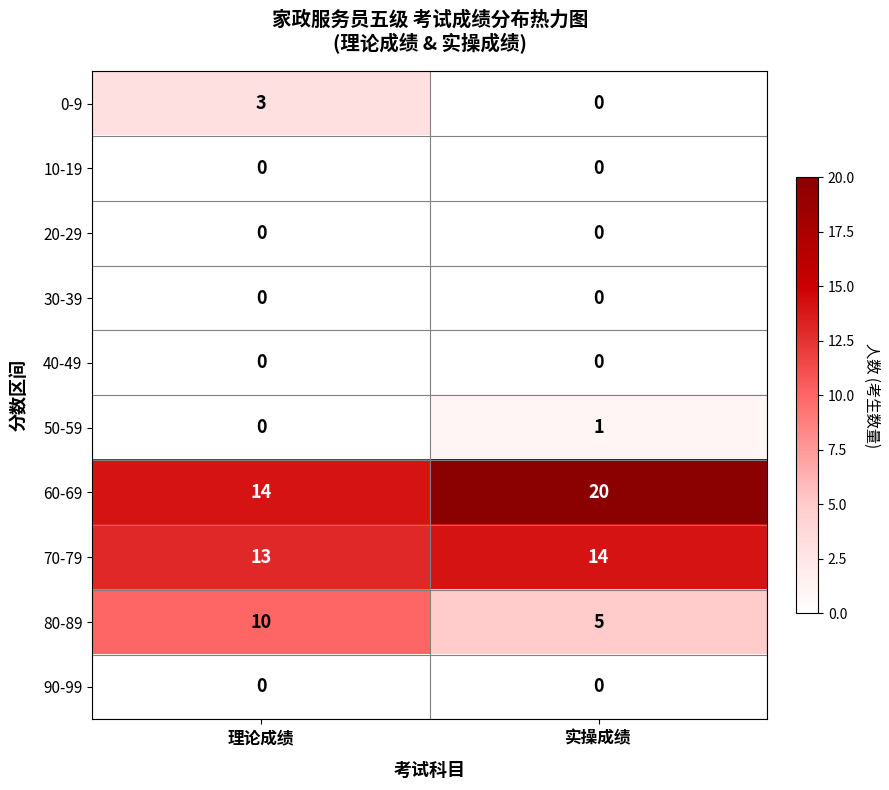

Is it true that 50-59 equals 2 at 实操成绩?

False